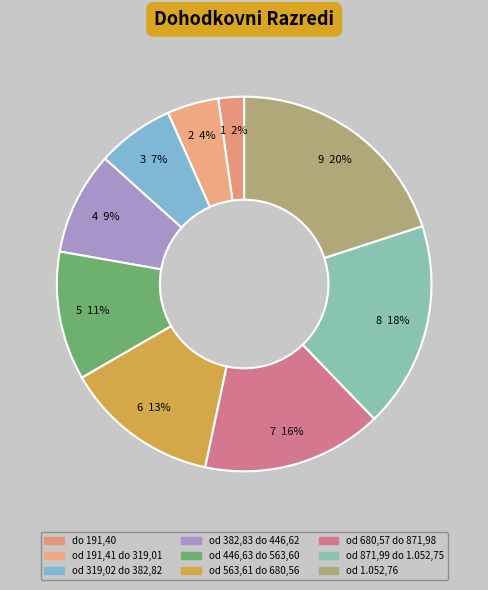

What percentage is the od 446,63 do 563,60 slice, to the nearest percent?

11%